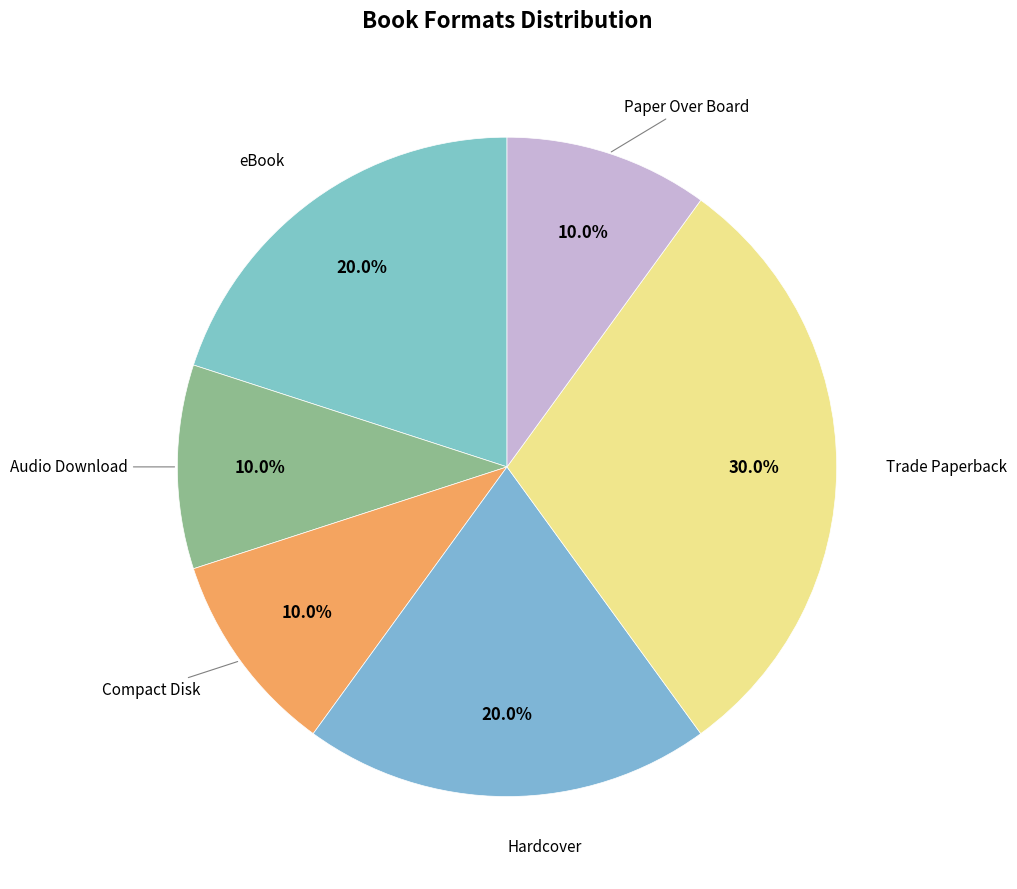

How many segments does this pie chart have?

6